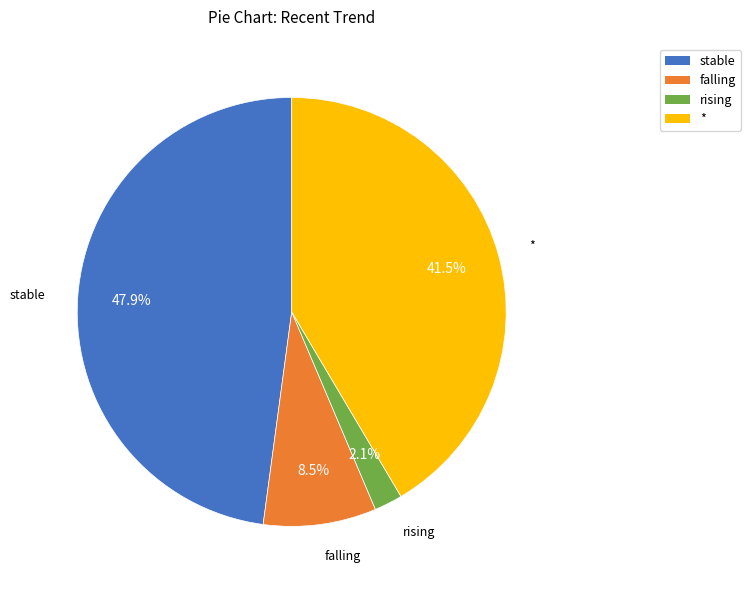

Is there a majority slice in this chart?

No